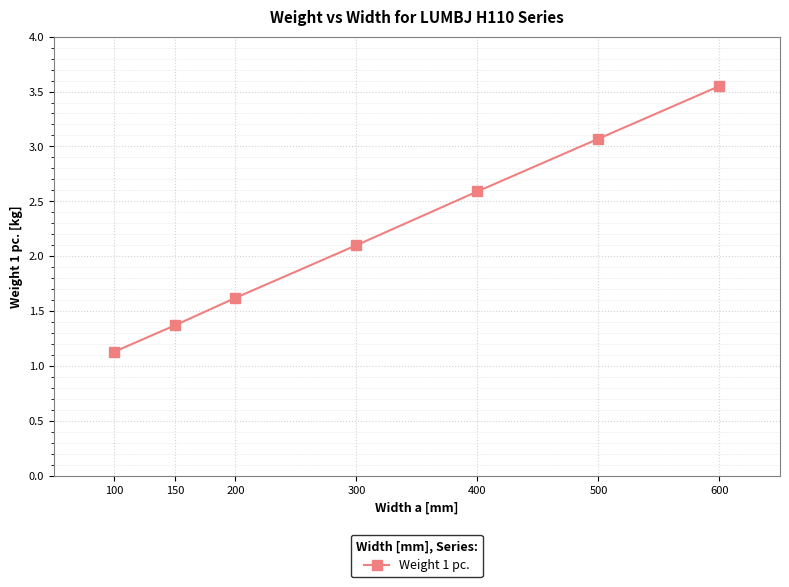

Rank the categories by value from highest to lowest.

600, 500, 400, 300, 200, 150, 100